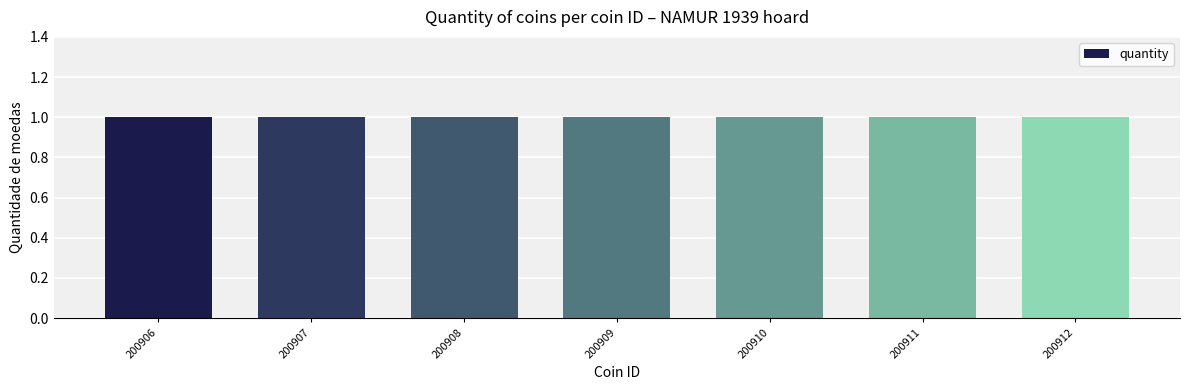

Does the chart contain any negative values?

No